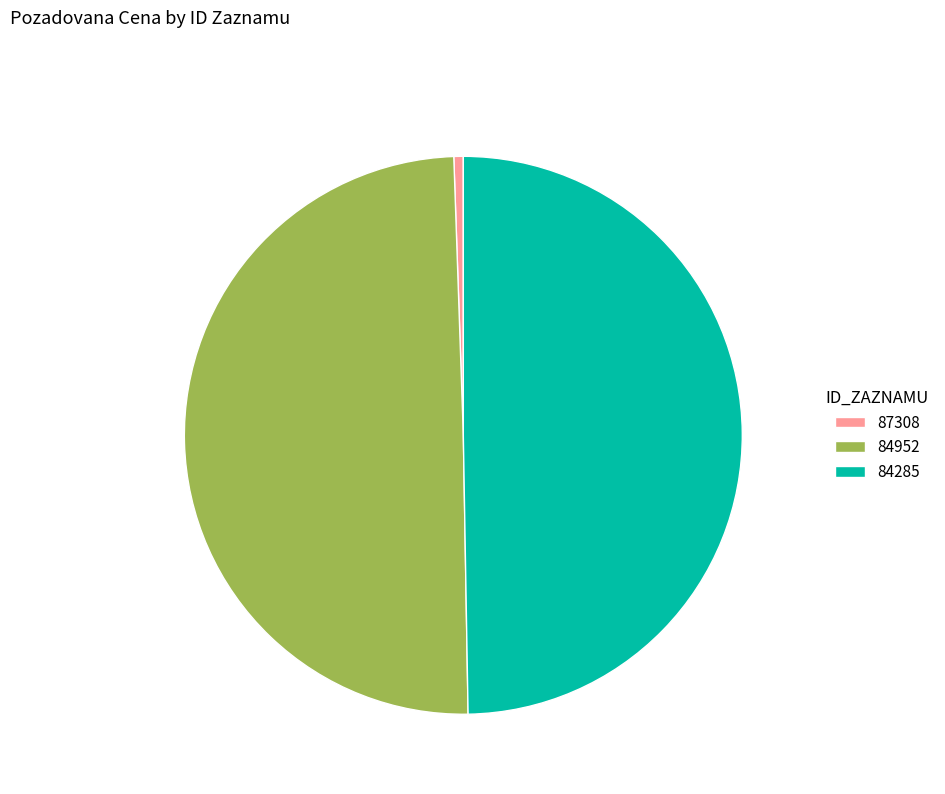

Does 87308 represent more than half of the total?

No